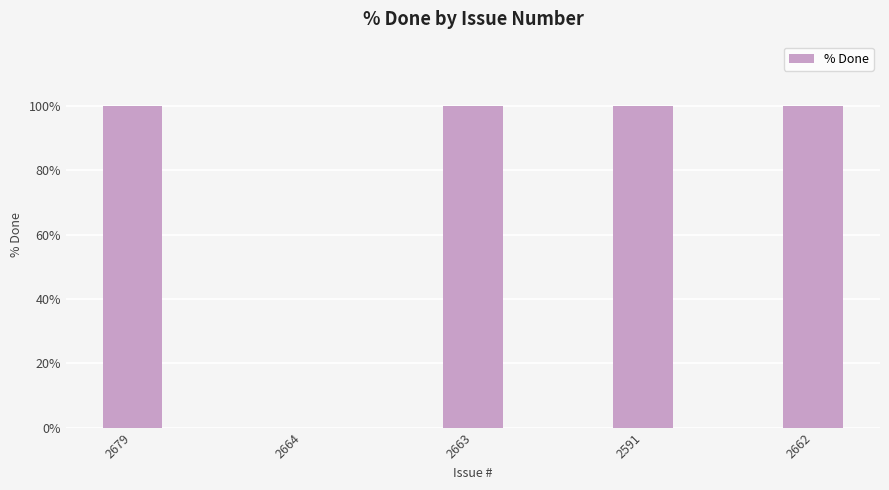

The value at 2663 is 167. True or false?

False